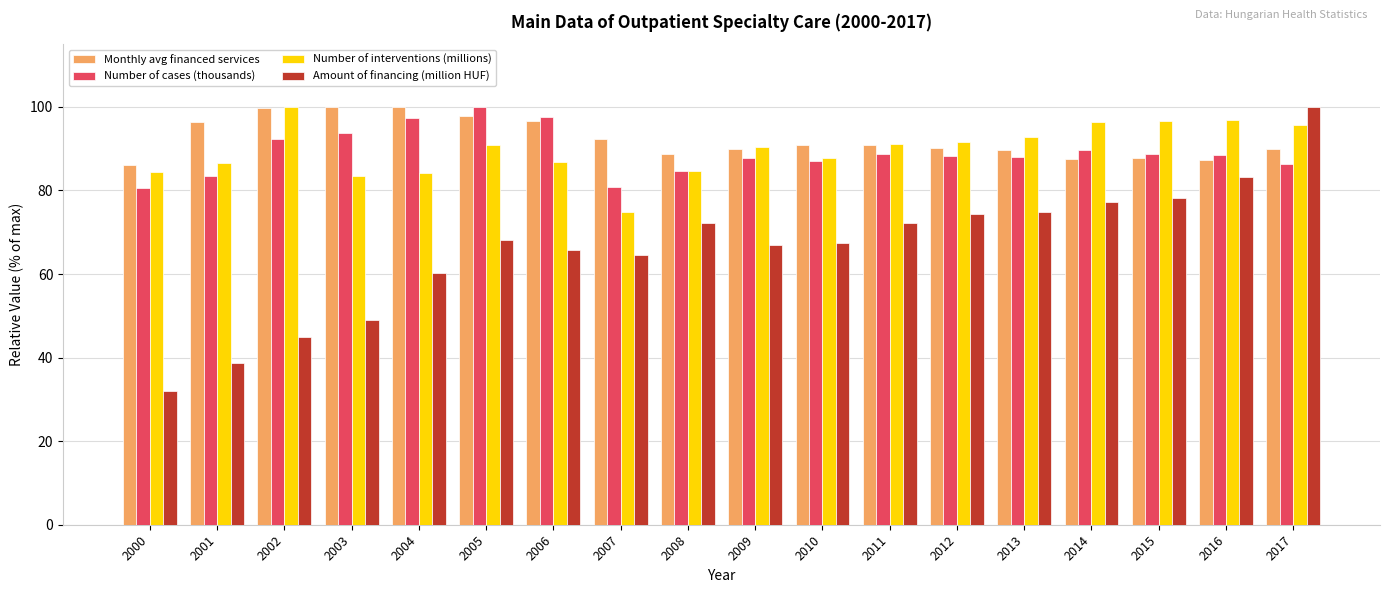

What is the difference between the highest and lowest values at 2005?

31.8